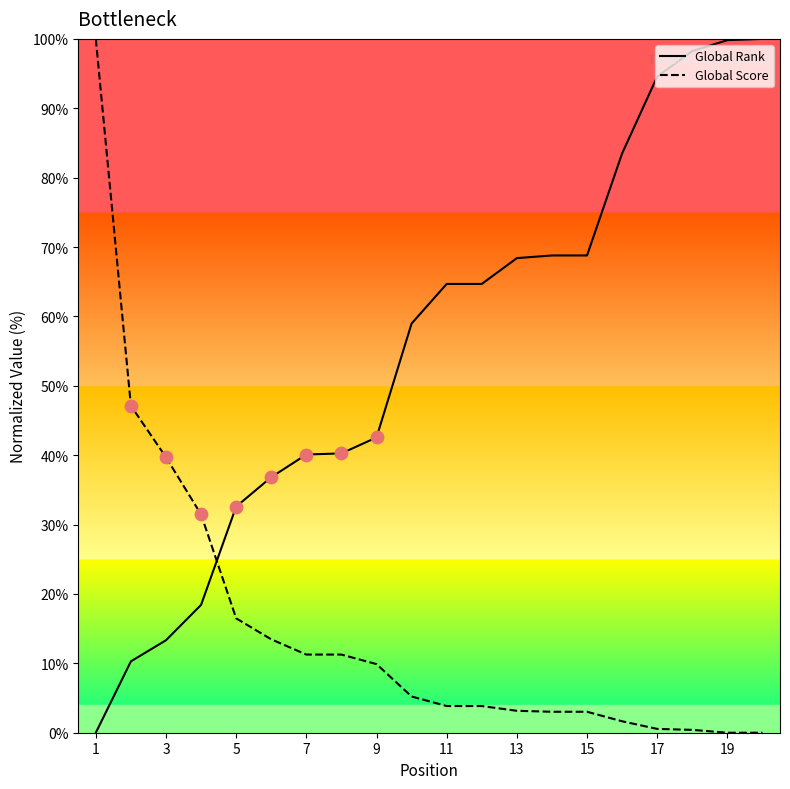

Which series has the largest total across all categories?

Global Rank